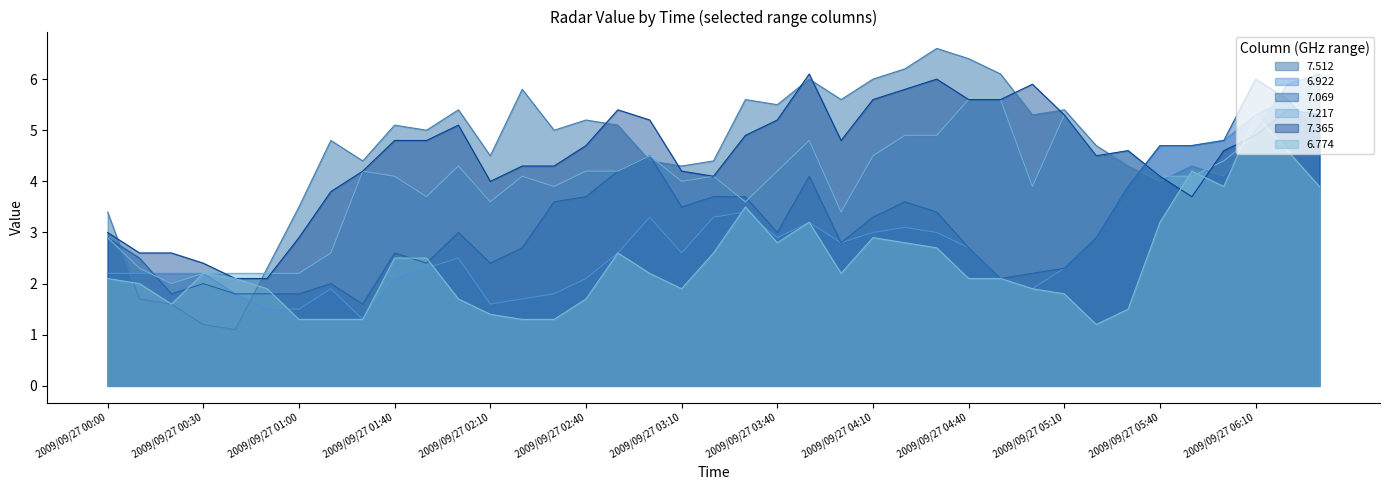

What value does the 7.512 series have at 2009/09/27 06:20?

5.9